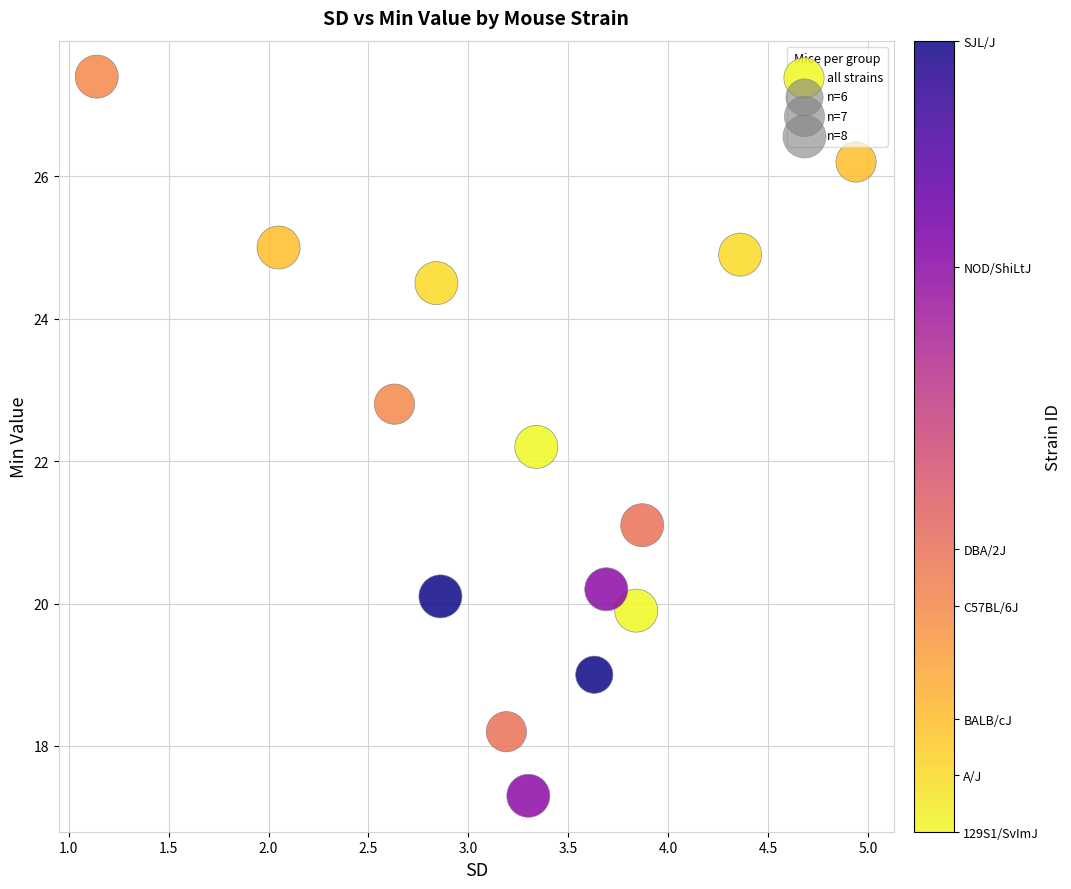

What is the range of X values (max minus min)?

3.8